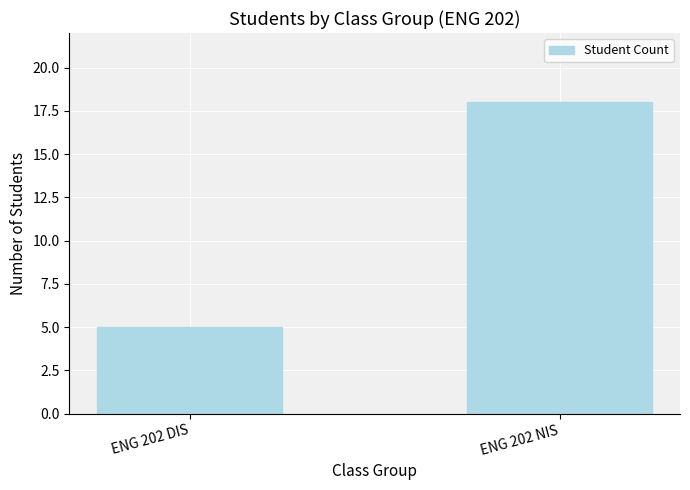

Is it true that the value at ENG 202 DIS is 5?

True